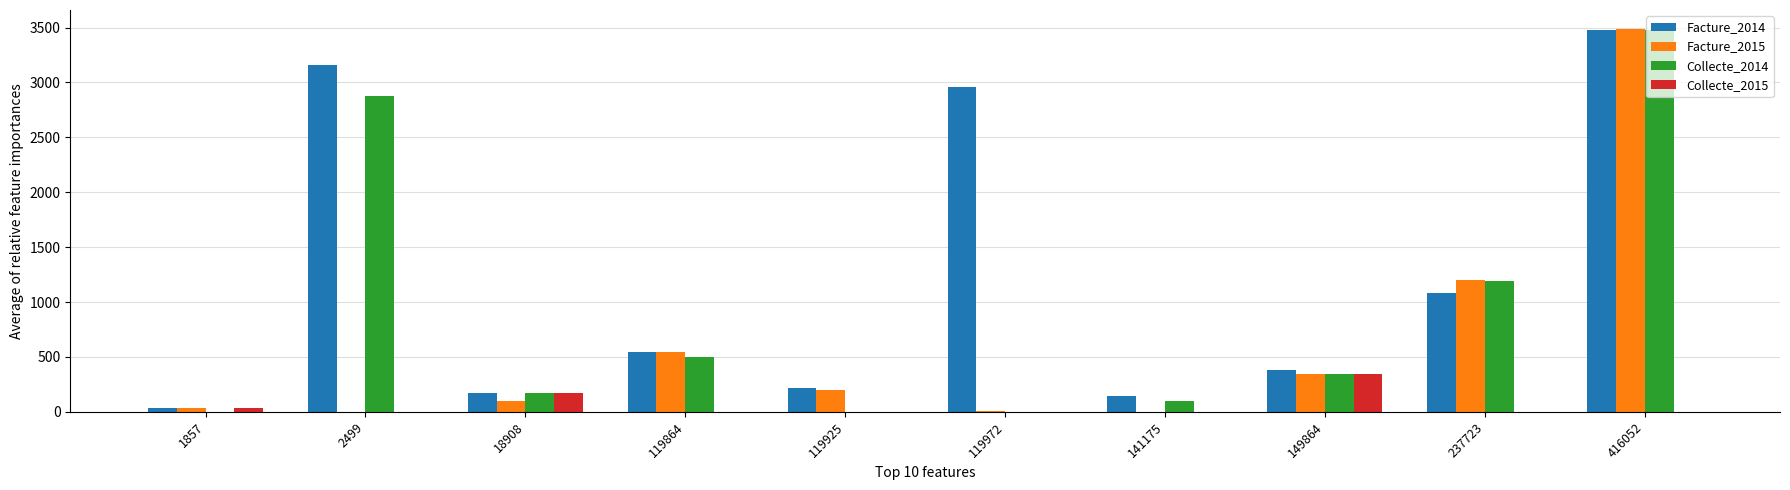

Between 237723 and 416052, which series saw the biggest shift?

Facture_2014